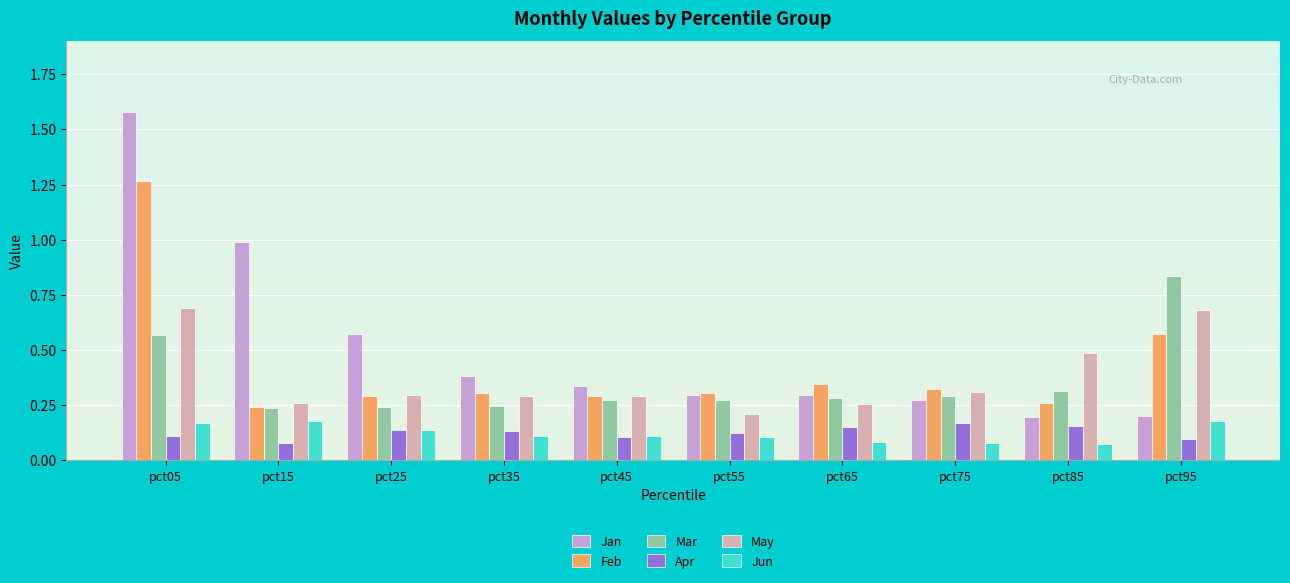

Which series has the largest range (max minus min)?

Jan